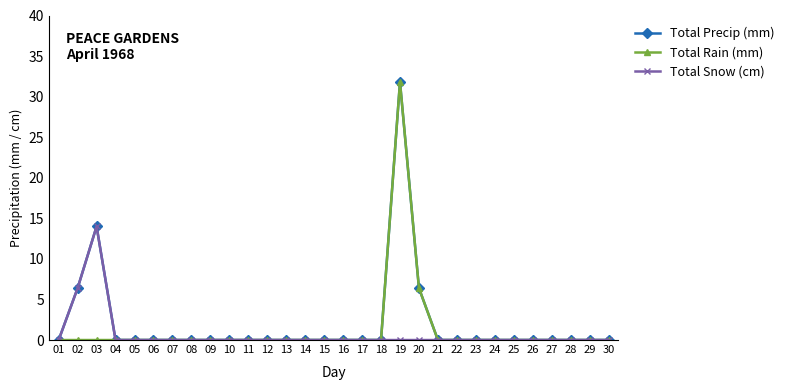

What are all the series names shown in the legend?

Total Precip (mm), Total Rain (mm), Total Snow (cm)